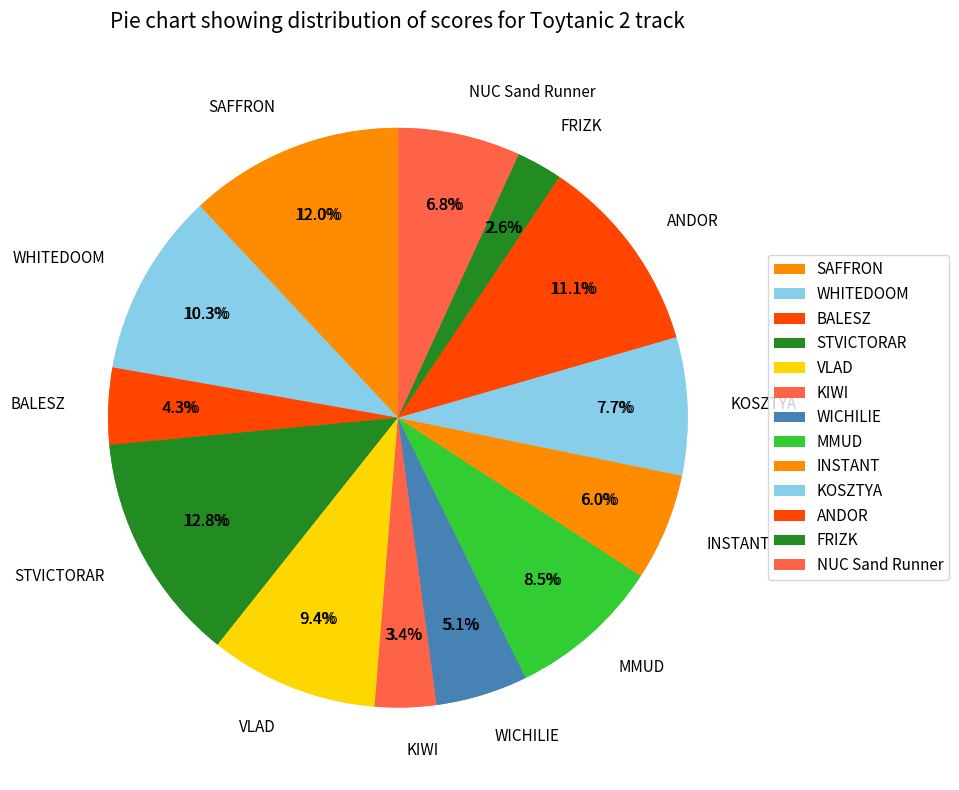

Is there any slice that represents more than half of the pie?

No